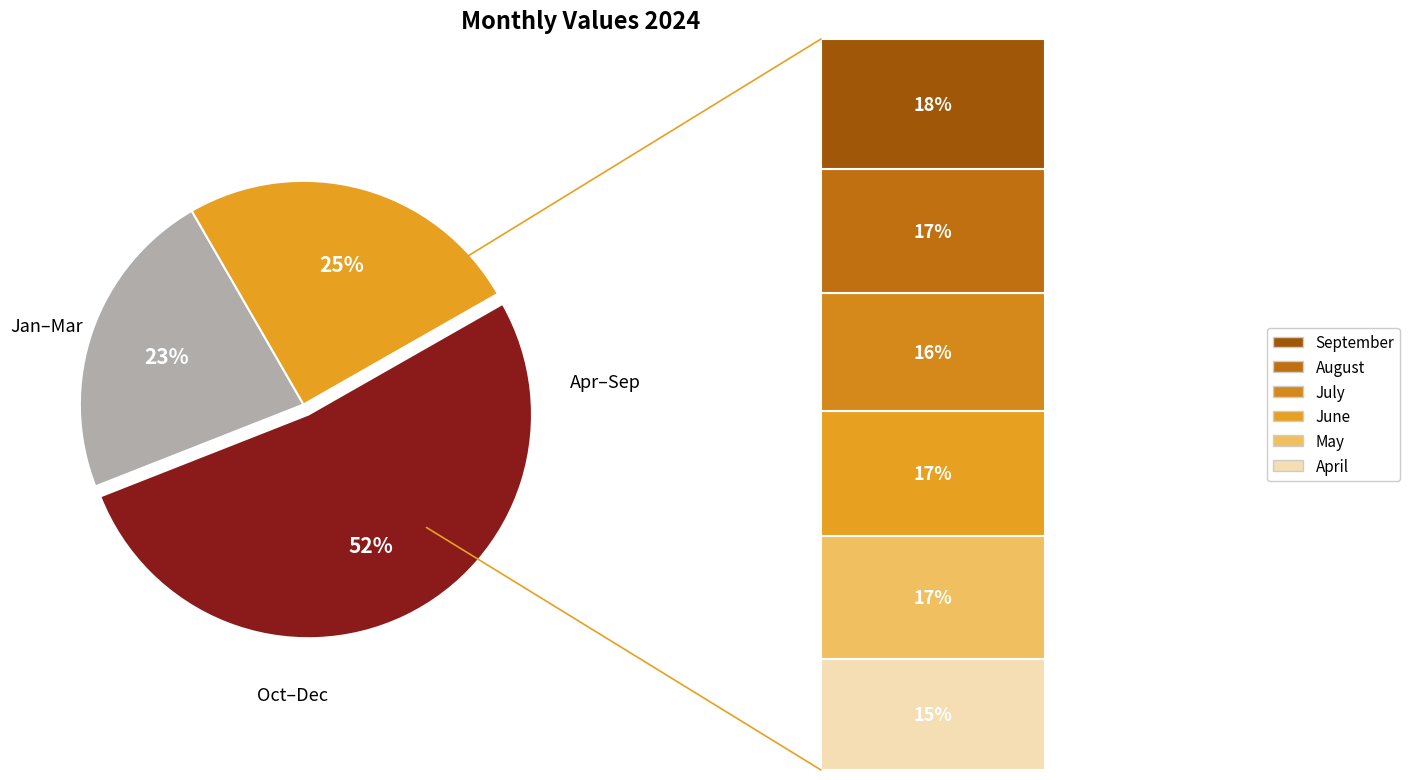

Is there a majority slice in this chart?

Yes